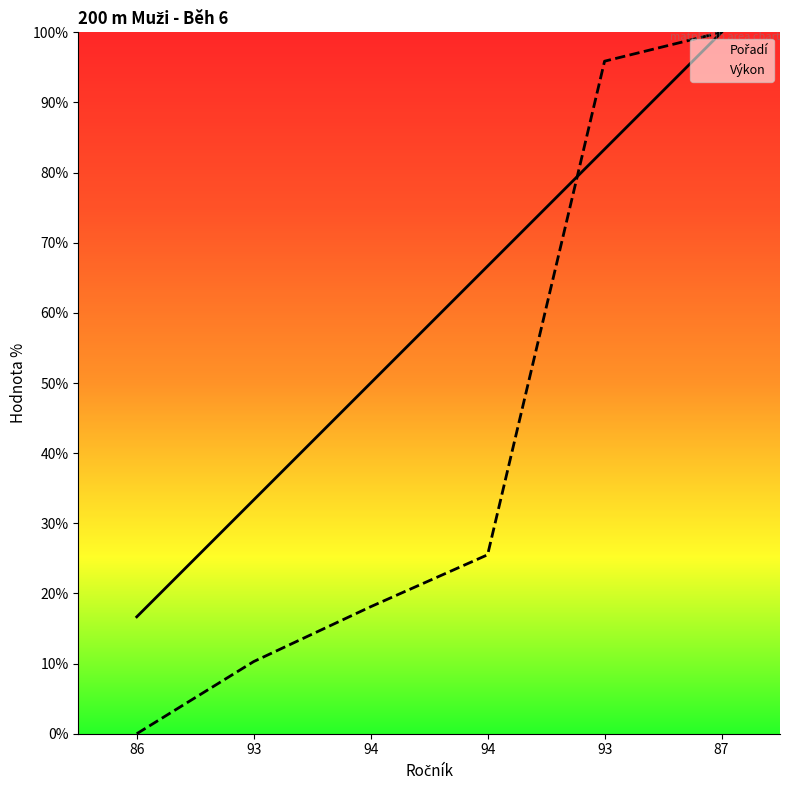

At 94, list the series in order from largest to smallest.

Pořadí, Výkon